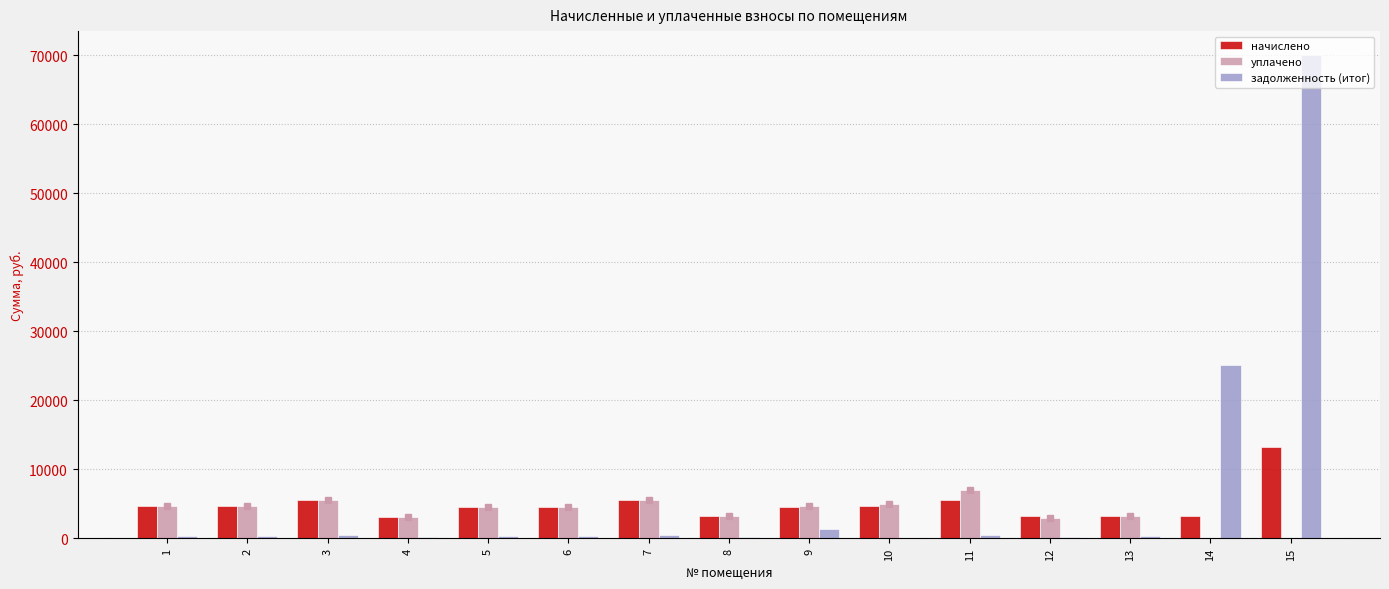

Is the value of уплачено at 5 greater than the value of начислено at 15?

No